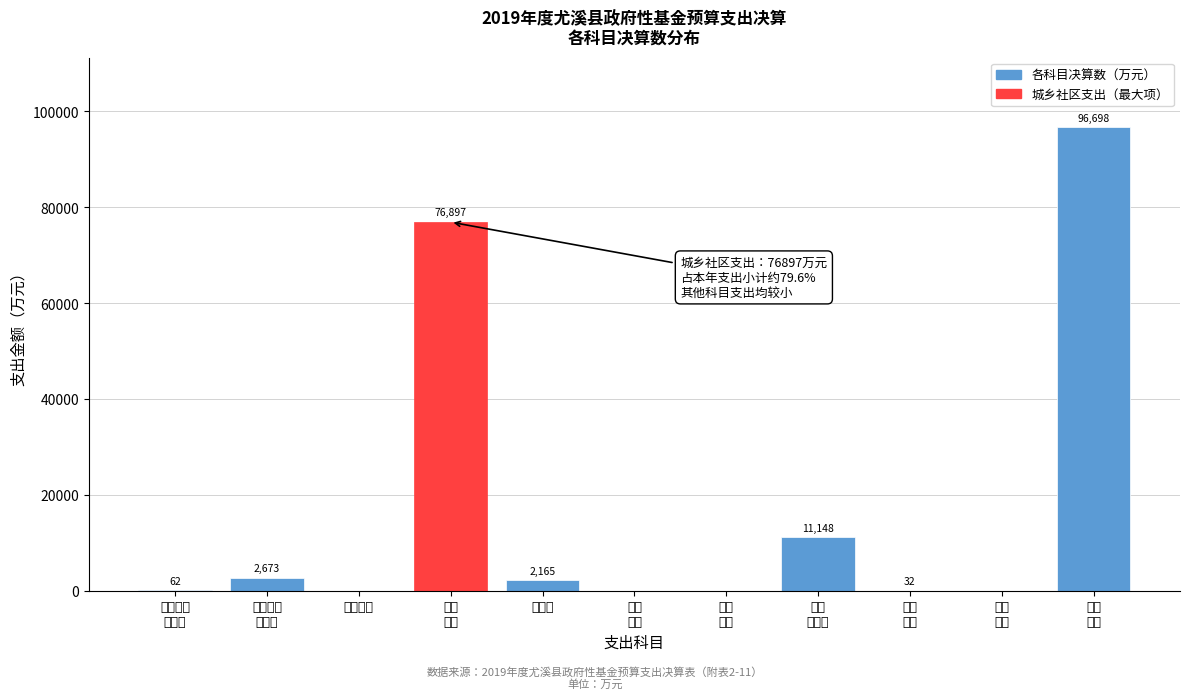

Are the bars horizontal?

No